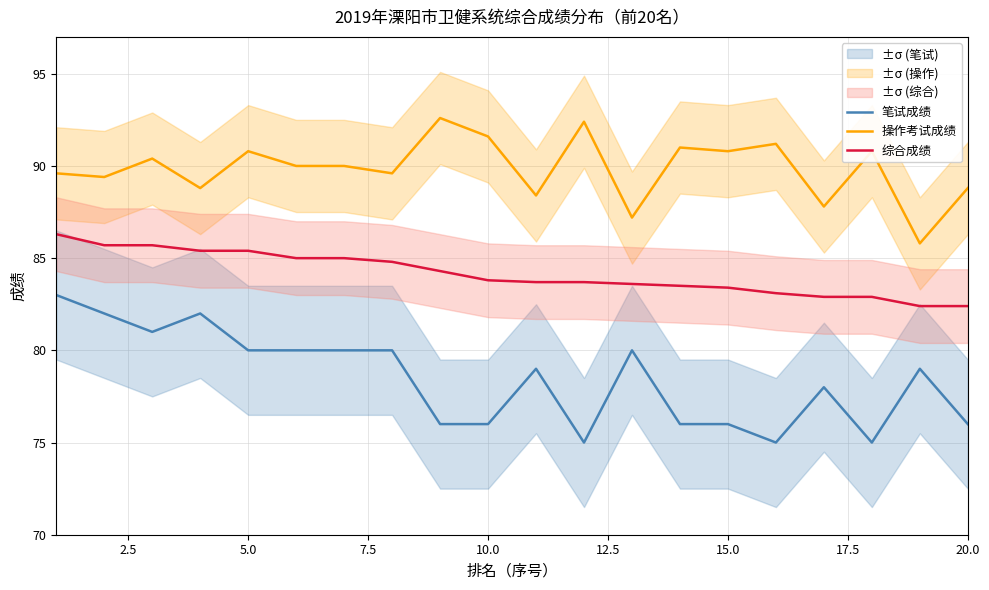

Which series has the largest range (max minus min)?

笔试成绩